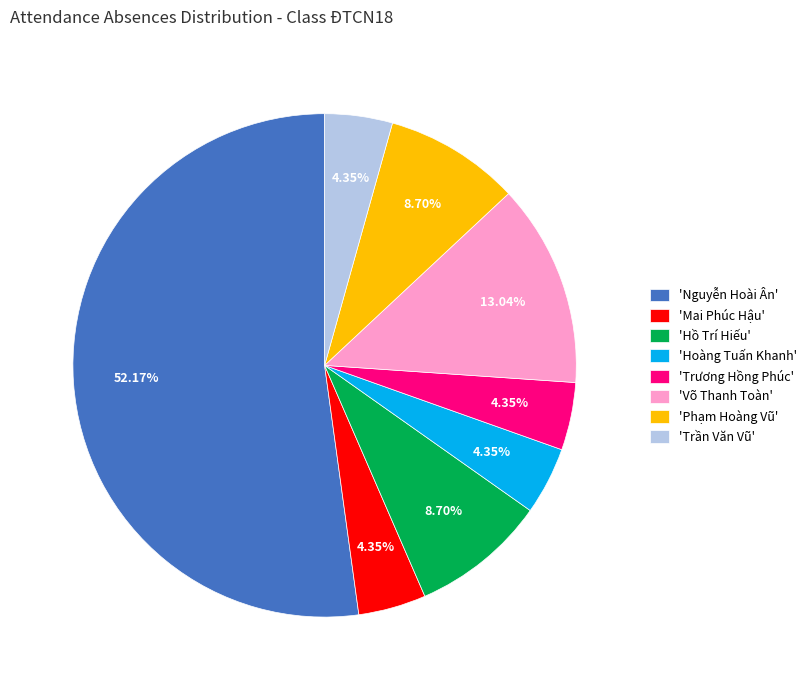

To the nearest percent, what is the difference between the largest and smallest slice percentages?

48%